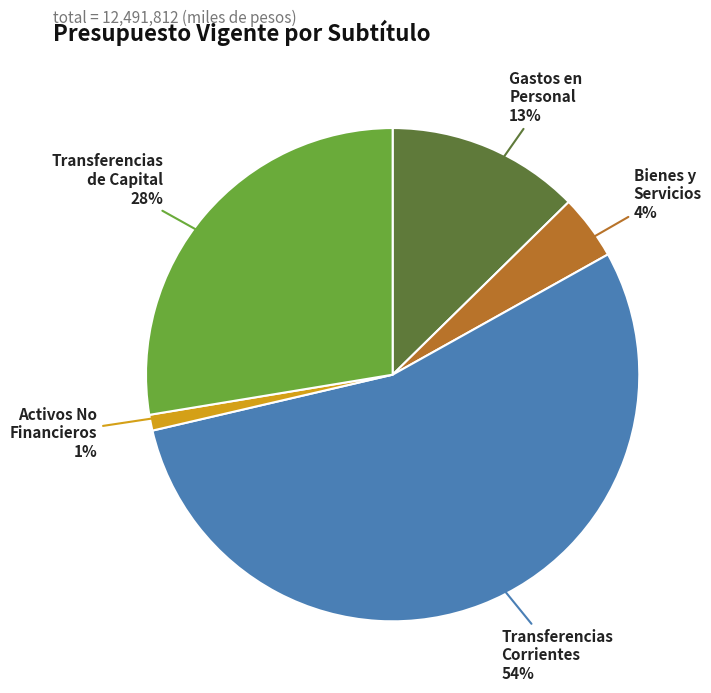

How many slices are in this pie chart?

5